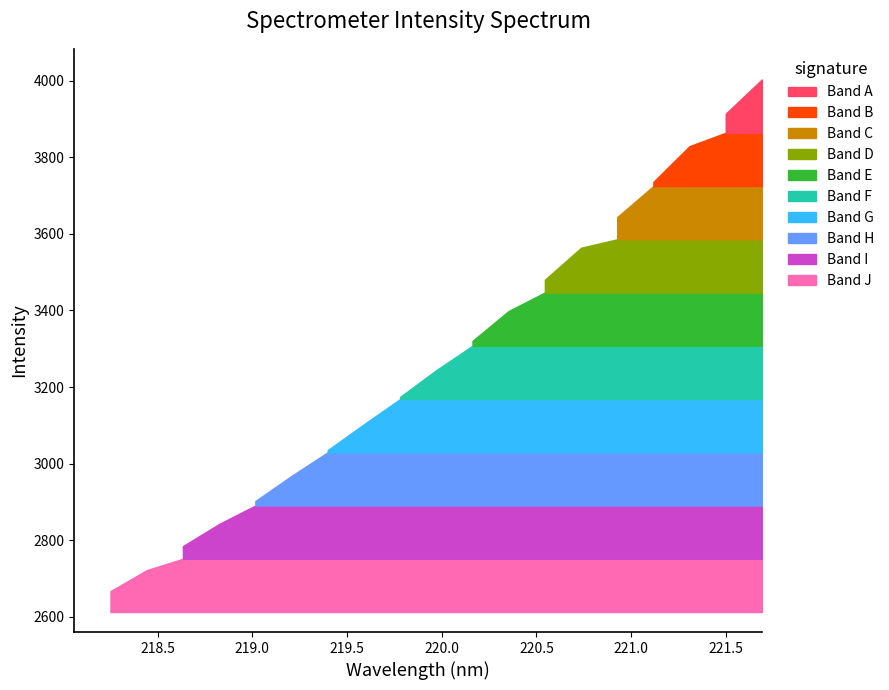

What is the value of the 1st point from the left?

2612.8